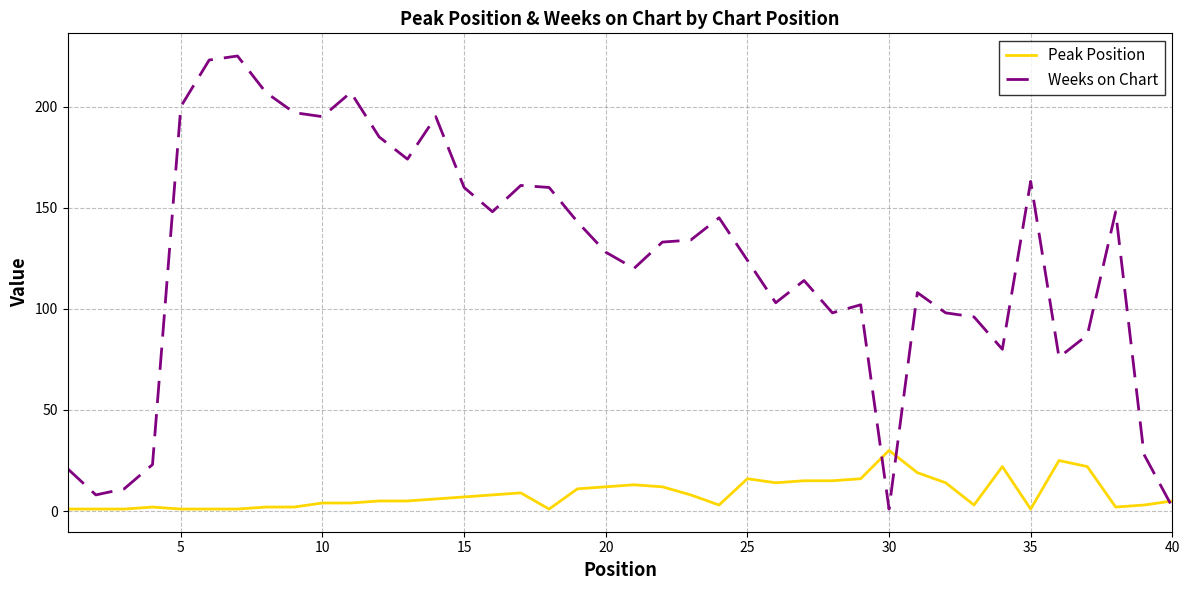

What is the difference between the maximum and minimum values in the Peak Position series?

29